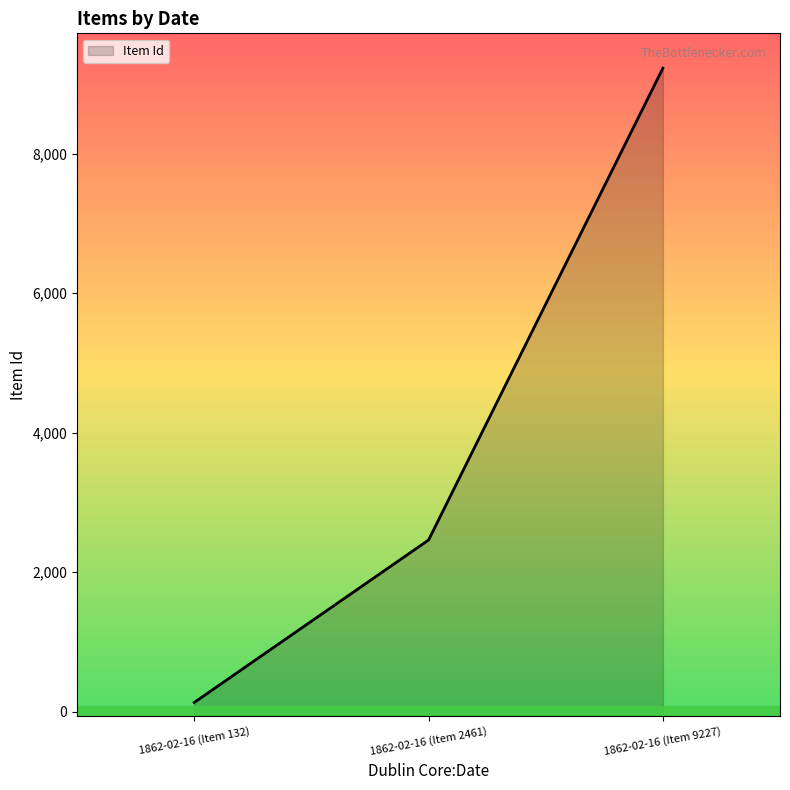

Rank the categories by value from highest to lowest.

1862-02-16 (Item 9227), 1862-02-16 (Item 2461), 1862-02-16 (Item 132)